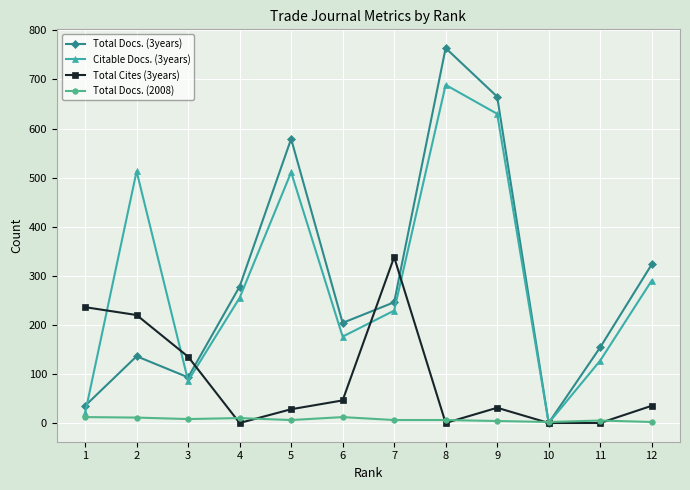

What is the value of the Citable Docs. (3years) point at the 11th from the left?

127